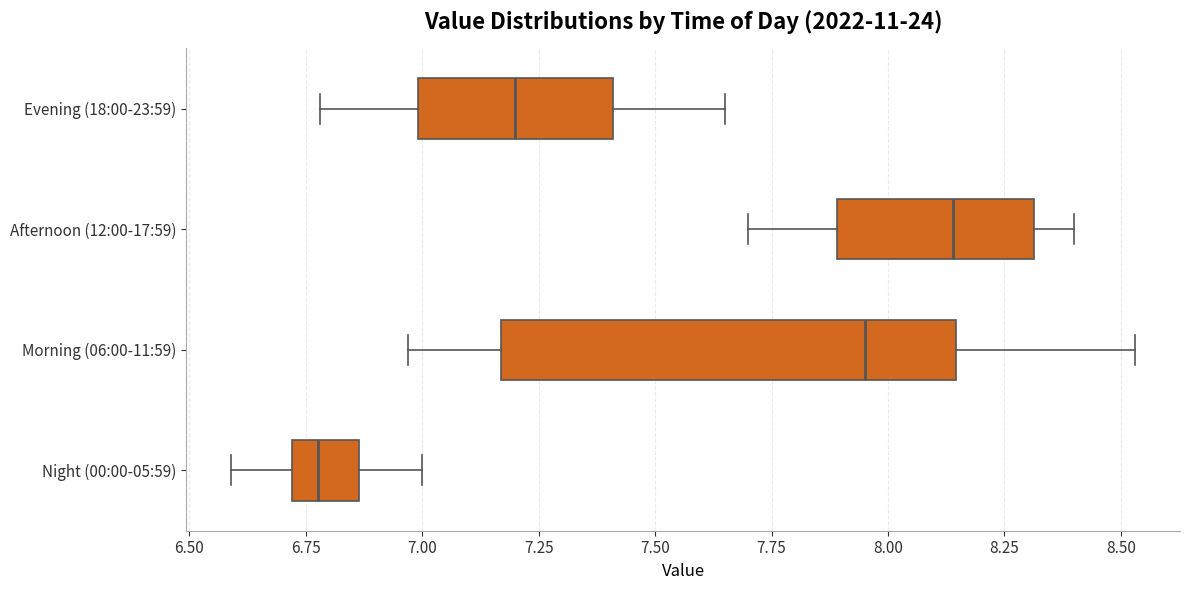

Where does the median line of the box for Morning (06:00-11:59) sit on the x-axis? The values are not printed on the chart, so give them approximately, as read against the axis.

7.95